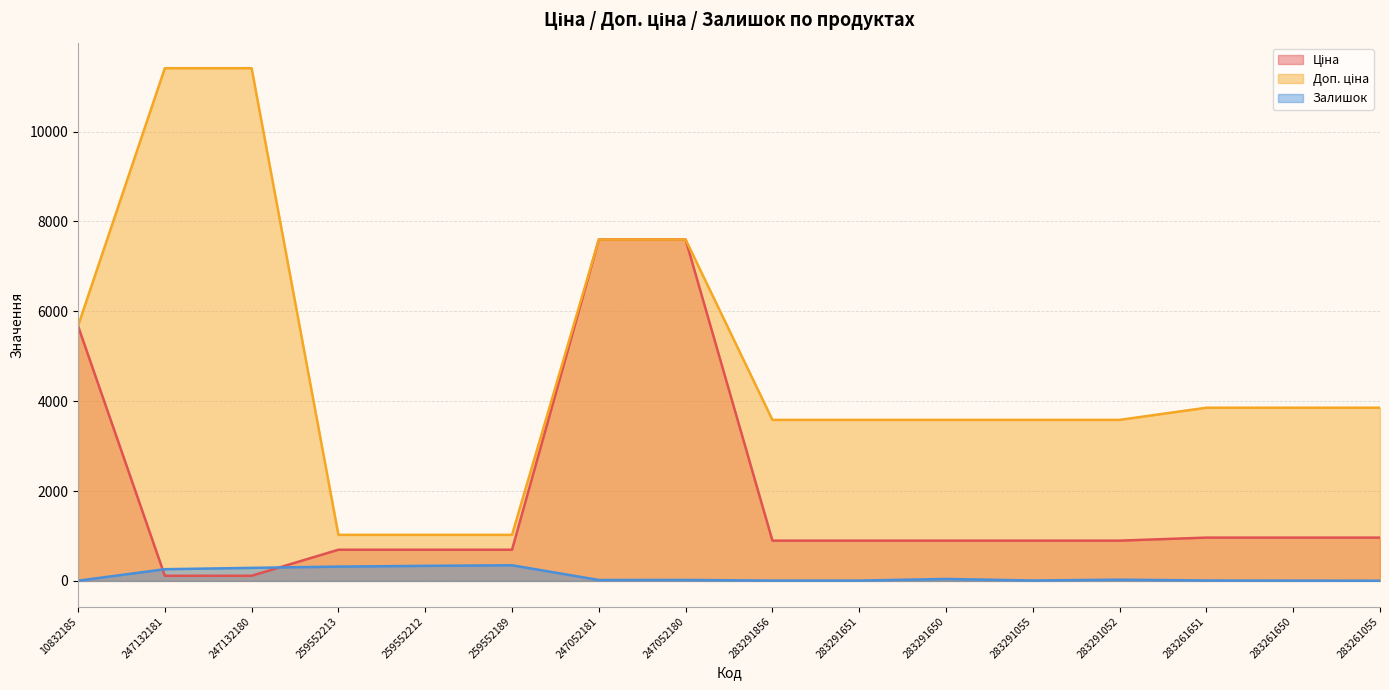

What is the label of the 12th point from the right?

259552212